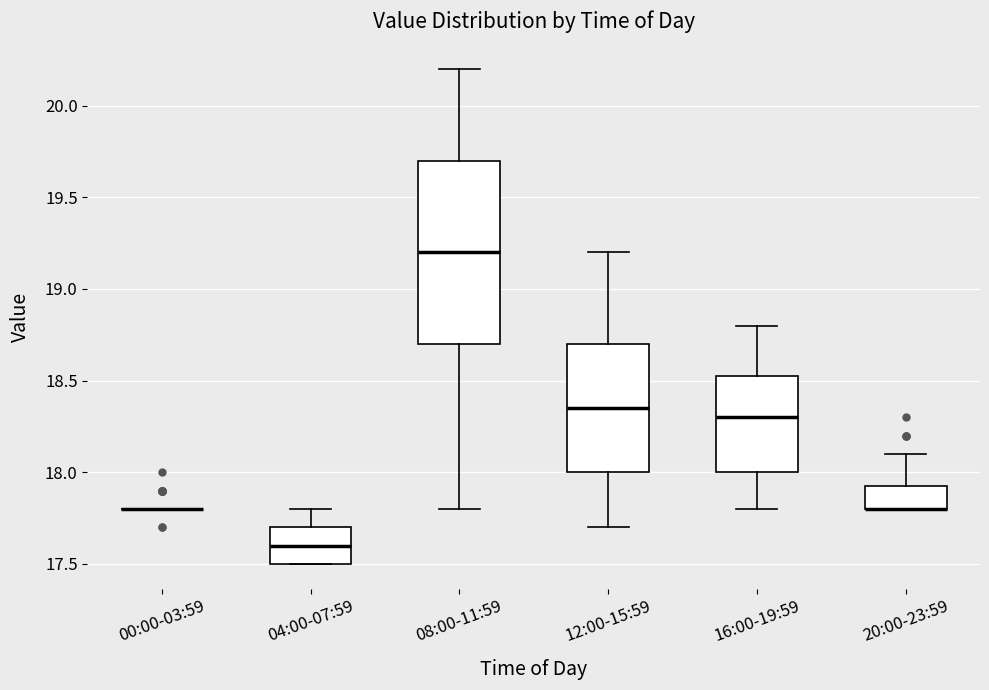

Where is the lower edge of the box for 20:00-23:59 on the y-axis? The values are not printed on the chart, so give them approximately, as read against the axis.

17.80